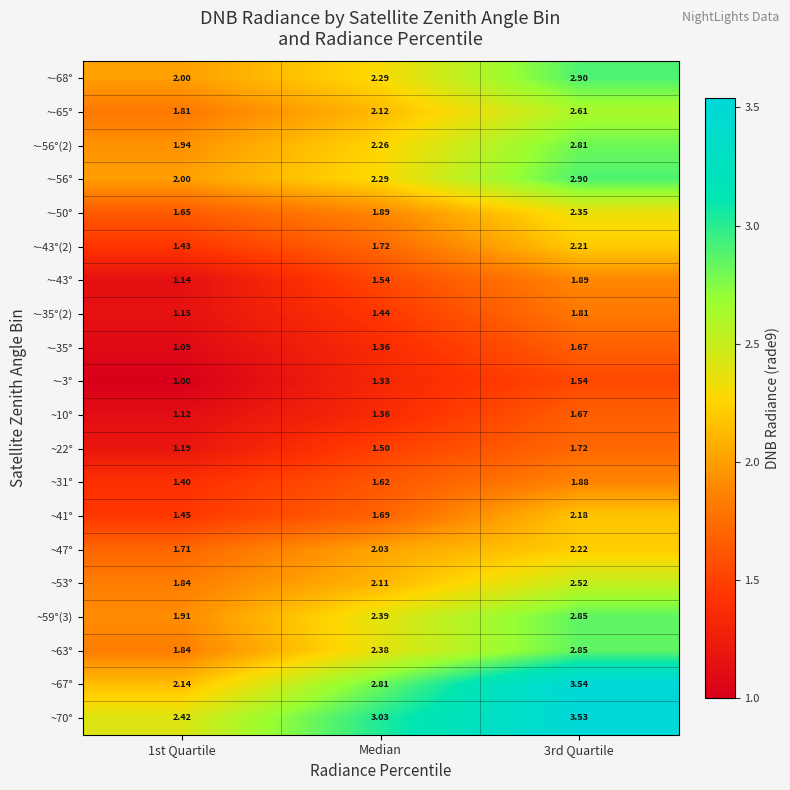

Where is ~53° nearest to the value 2?

Median